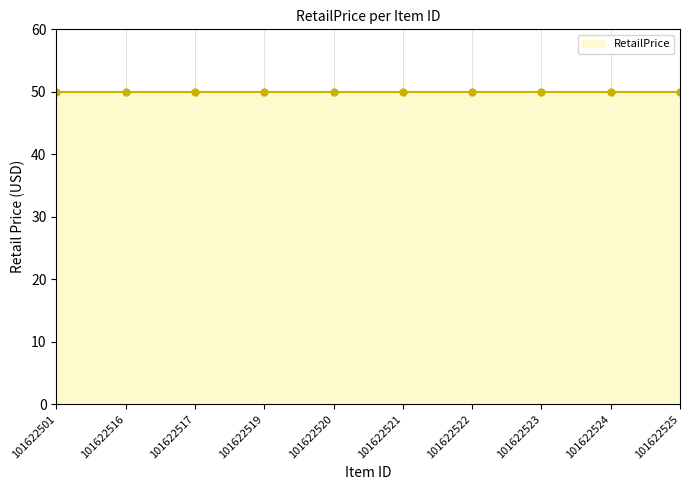

The value of RetailPrice at 101622524 is 23.2. True or false?

False